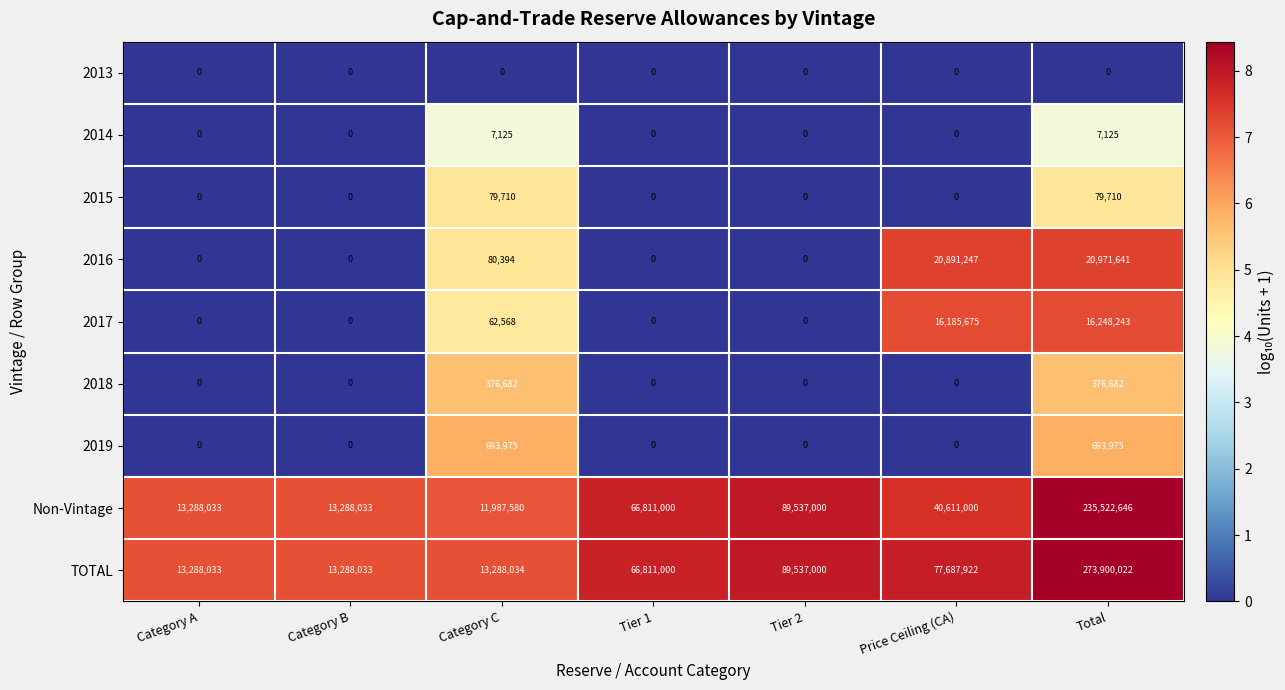

What is the total value across all series at Tier 1?

133622000